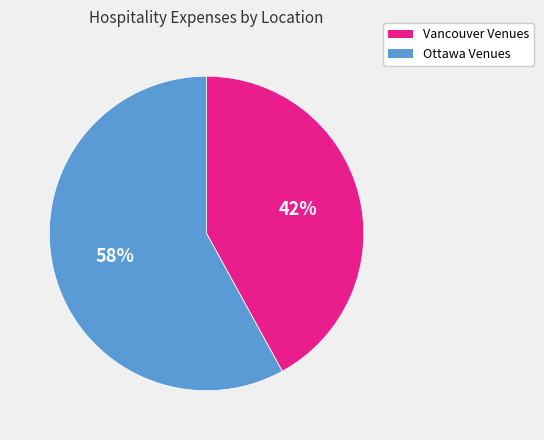

Is there a majority slice in this chart?

Yes